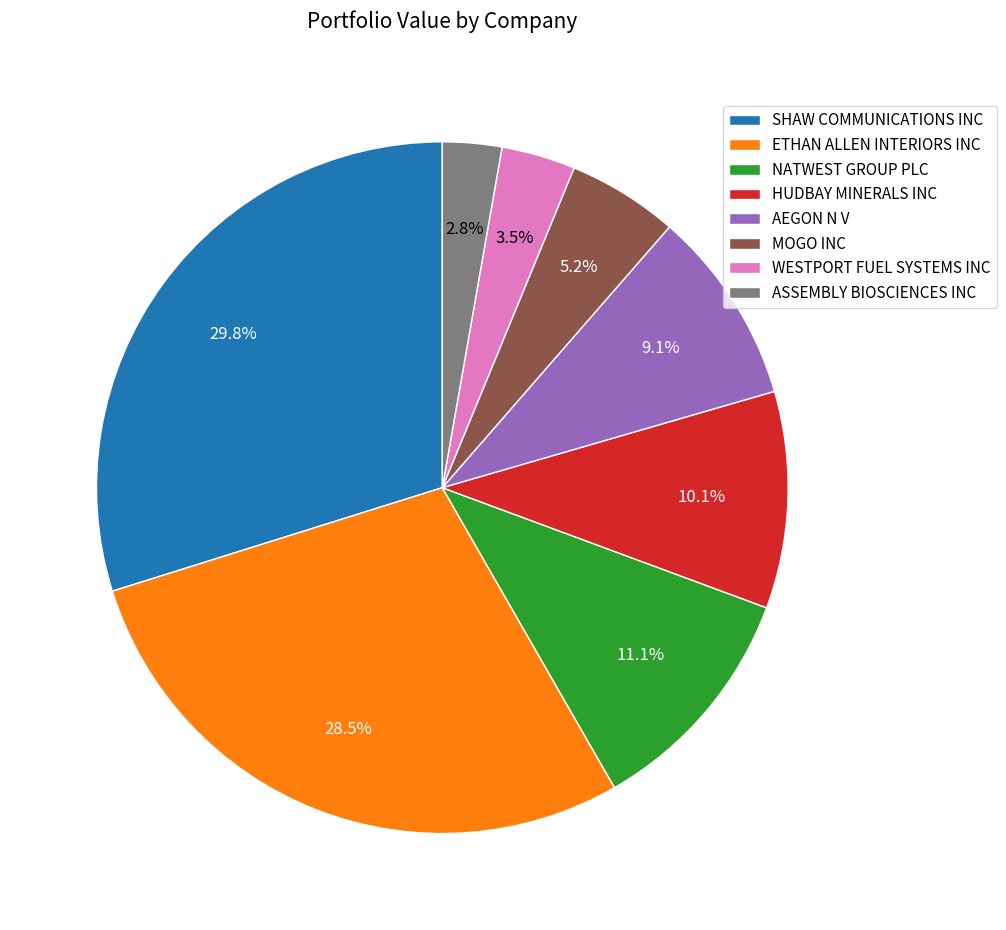

The WESTPORT FUEL SYSTEMS INC slice represents 10% of the pie. True or false?

False